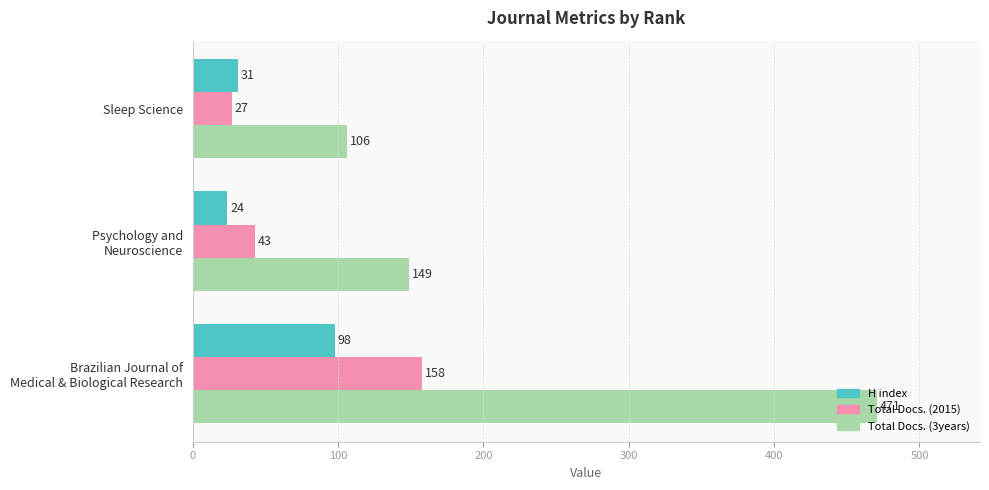

What is the greatest value displayed?

471